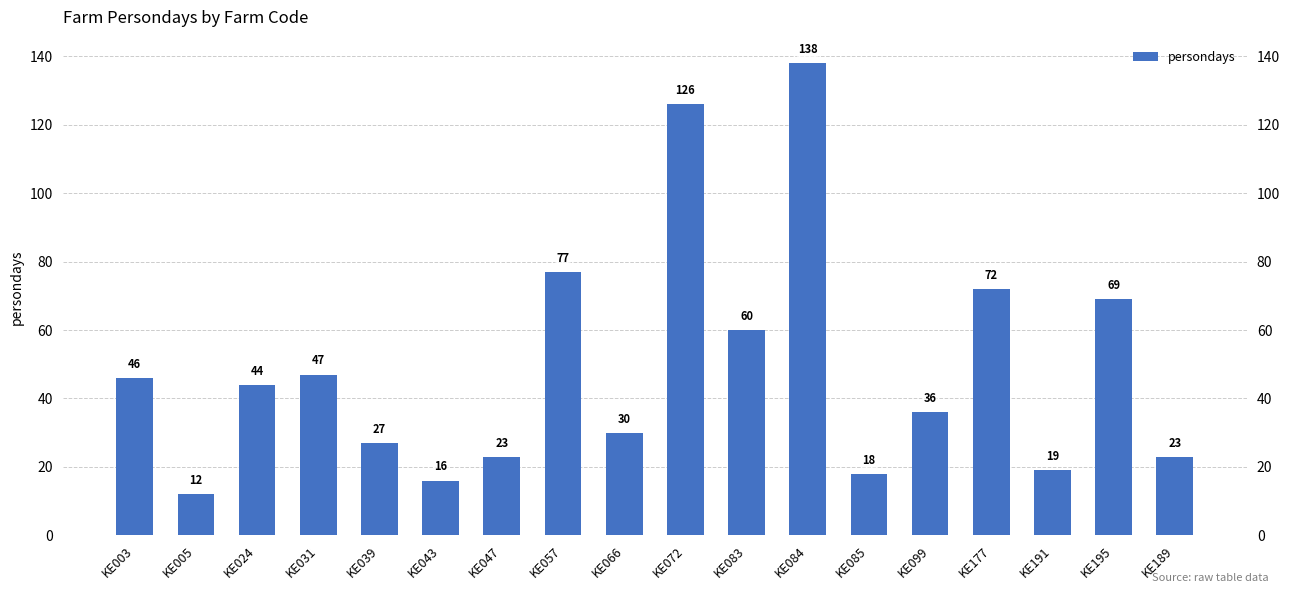

What is the change in value from KE024 to KE177?

+28